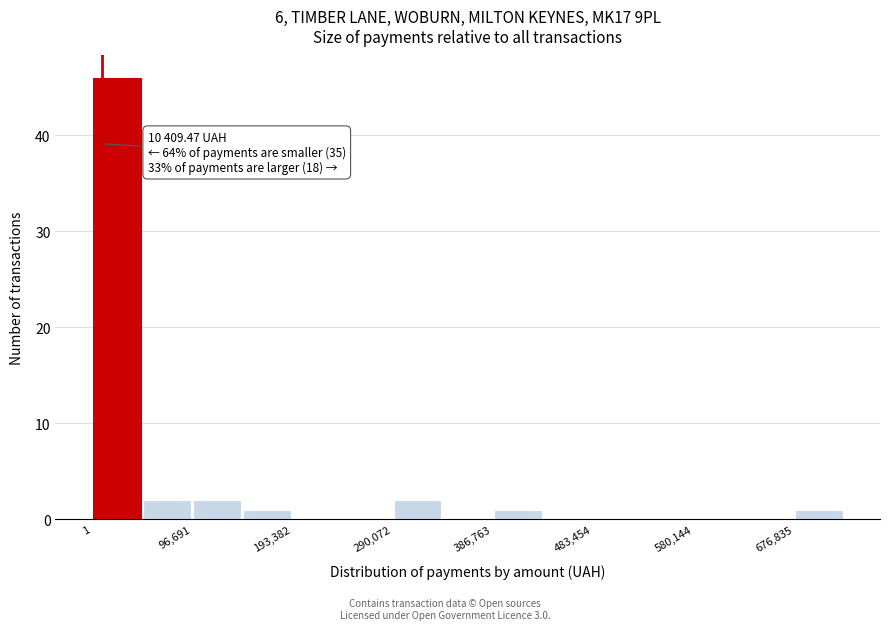

Over which range of the x-axis is the bar tallest?

0 to 50000